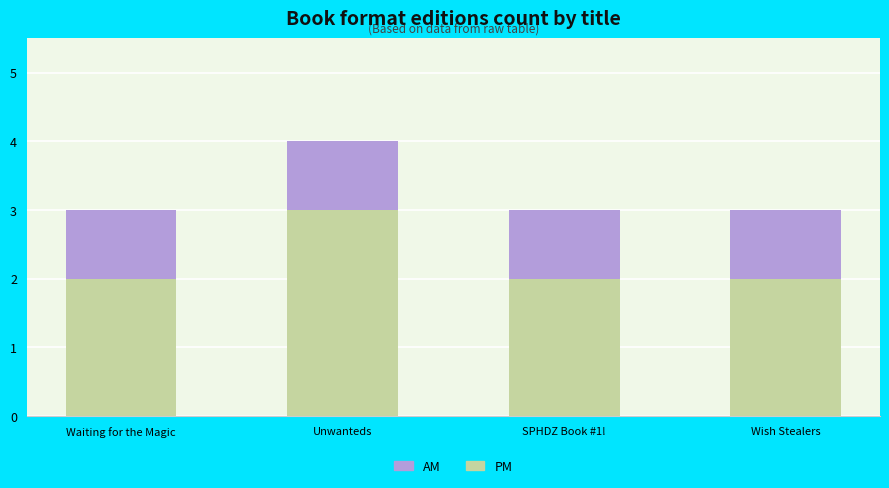

The value of PM at Unwanteds is 3. True or false?

True